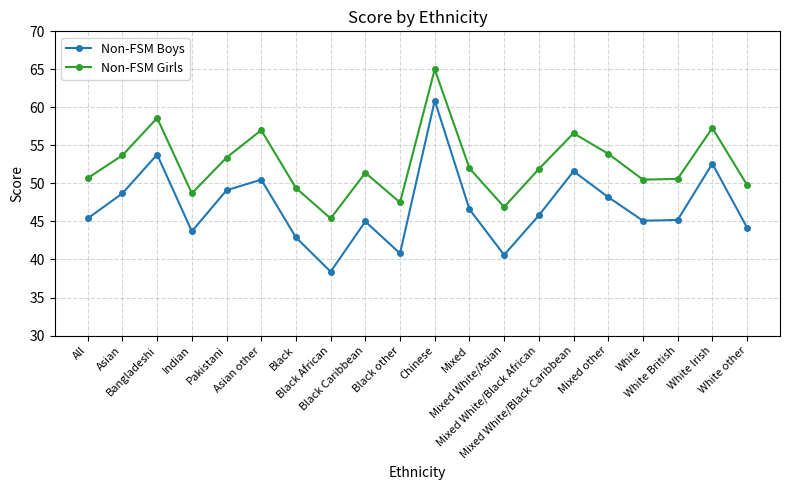

How many series are shown in this chart?

2